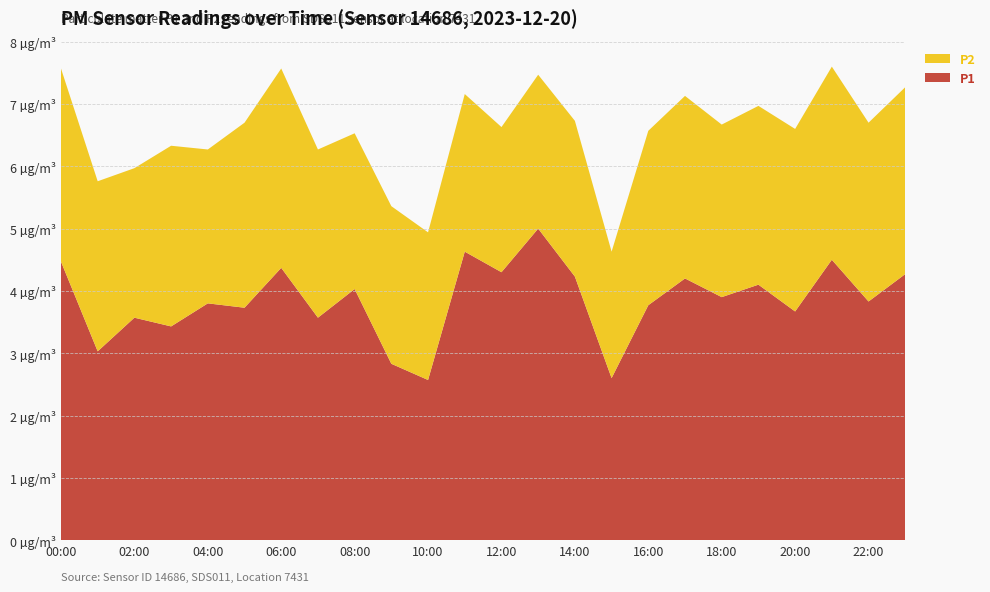

Reading left to right, extract all data points from this chart.

P1: 00:00=4.5	01:00=3.0	02:00=3.6	03:00=3.4	04:00=3.8	05:00=3.7	06:00=4.4	07:00=3.6	08:00=4.0	09:00=2.8	10:00=2.6	11:00=4.6	12:00=4.3	13:00=5.0	14:00=4.2	15:00=2.6	16:00=3.8	17:00=4.2	18:00=3.9	19:00=4.1	20:00=3.7	21:00=4.5	22:00=3.8	23:00=4.3
P2: 00:00=3.1	01:00=2.7	02:00=2.4	03:00=2.9	04:00=2.5	05:00=3.0	06:00=3.2	07:00=2.7	08:00=2.5	09:00=2.5	10:00=2.4	11:00=2.5	12:00=2.3	13:00=2.5	14:00=2.5	15:00=2.0	16:00=2.8	17:00=2.9	18:00=2.8	19:00=2.9	20:00=2.9	21:00=3.1	22:00=2.9	23:00=3.0